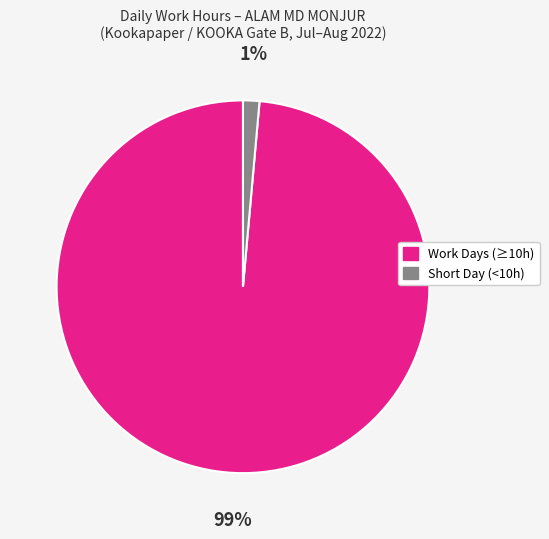

Is there a majority slice in this chart?

Yes